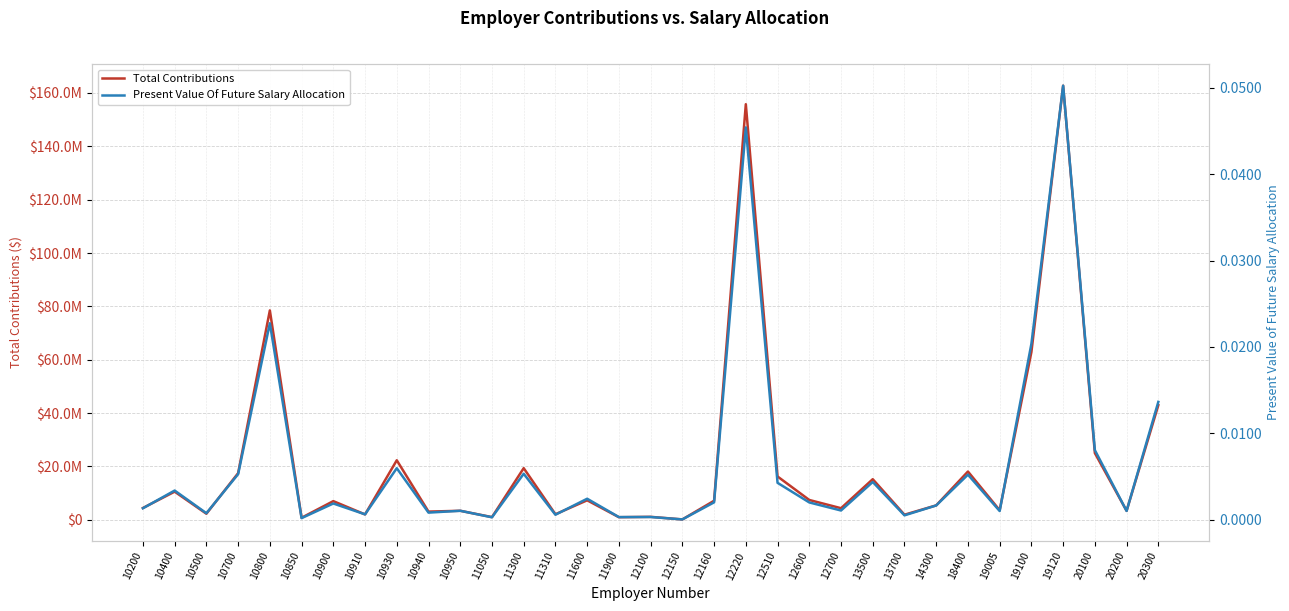

At which category is the sum across all series the highest?

19120